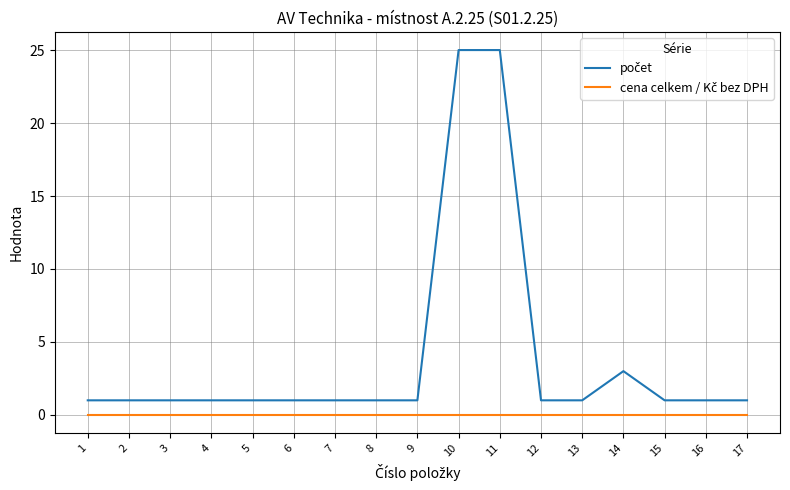

What is the greatest value displayed?

25